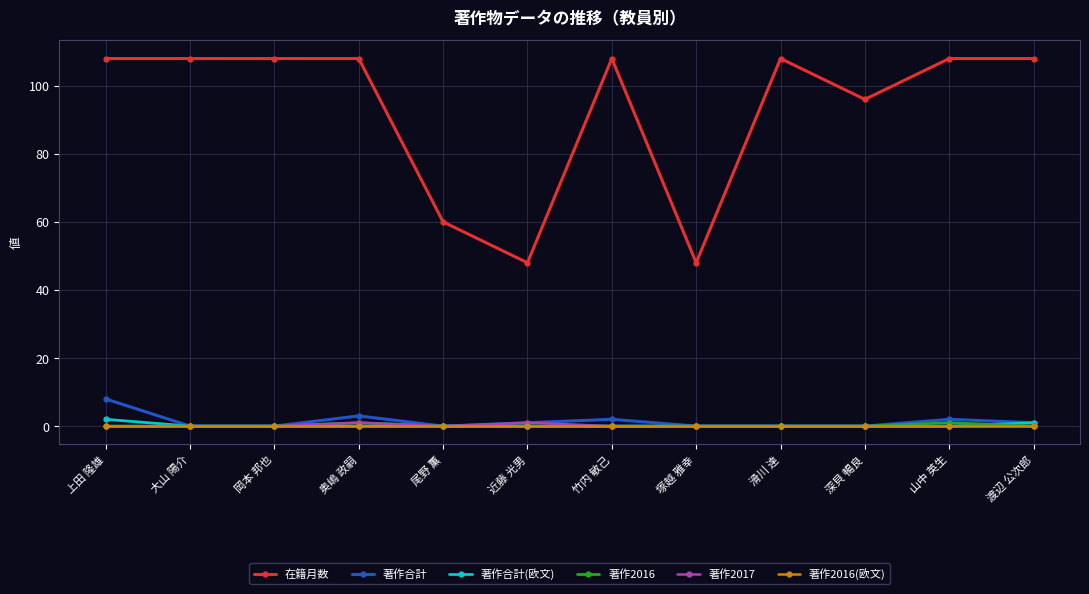

Which series has the largest total across all categories?

在籍月数